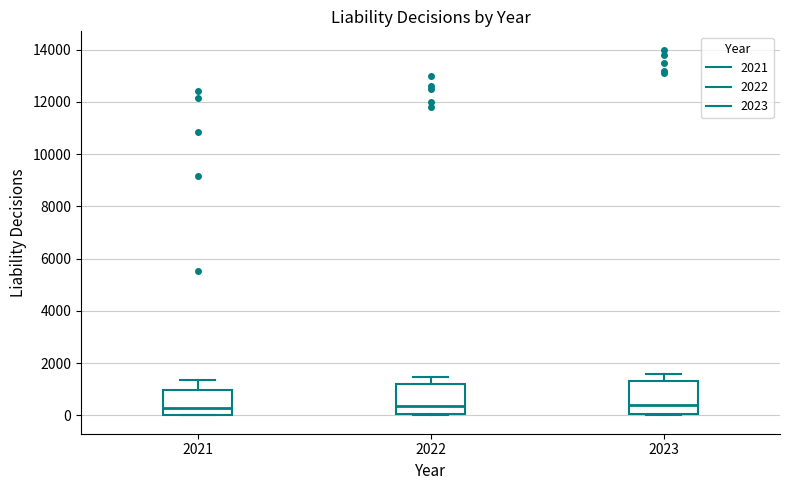

Reading left to right, read every box against the y-axis: the position of its median line, the range the box covers, and the ends of its whiskers. The values are not printed on the chart, so give them approximately, as read against the axis.

2021: median 200, box 0 to 1000, whiskers 0 to 1400
2022: median 400, box 0 to 1200, whiskers 0 to 1400
2023: median 400, box 0 to 1400, whiskers 0 to 1600